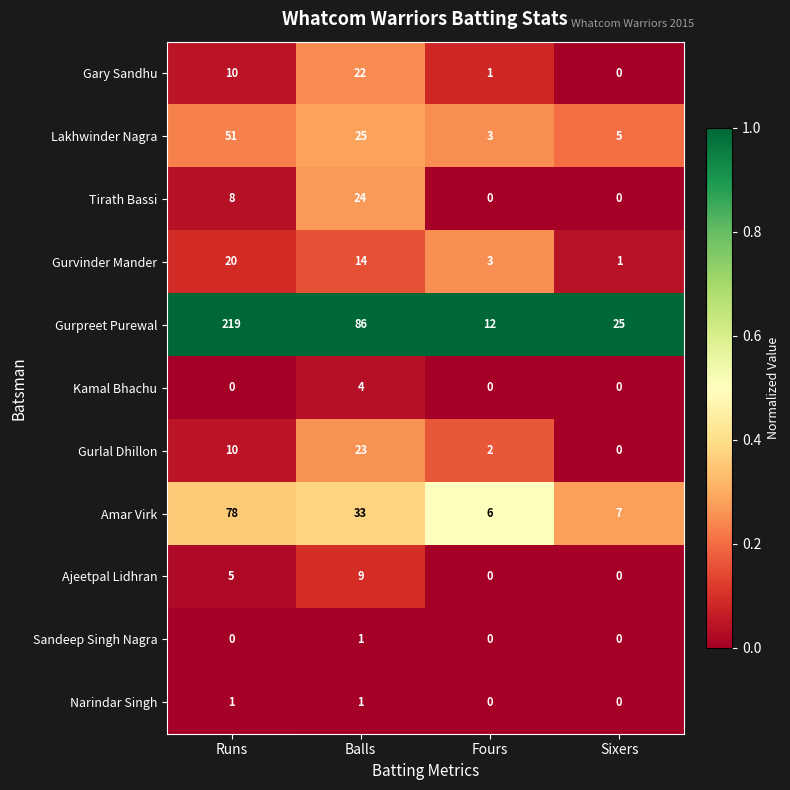

What is the greatest value displayed?

219